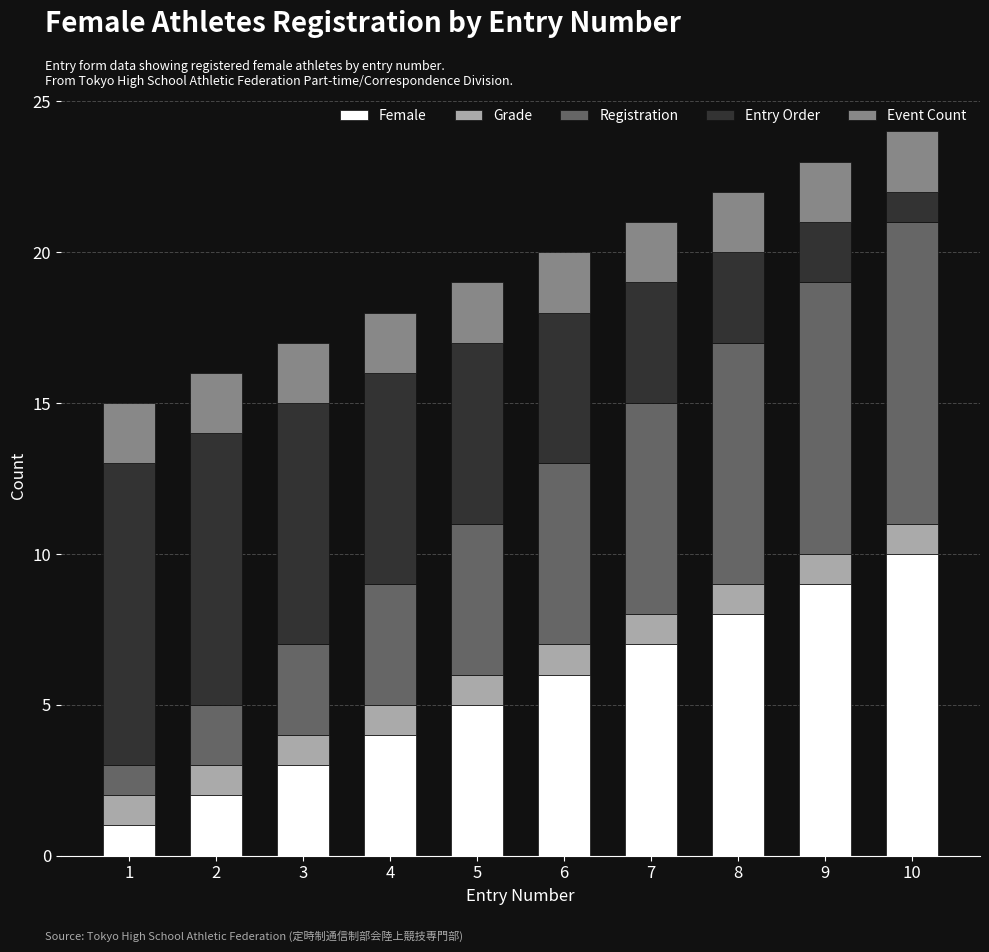

True or false: Female has a value of 5 at 9.

False